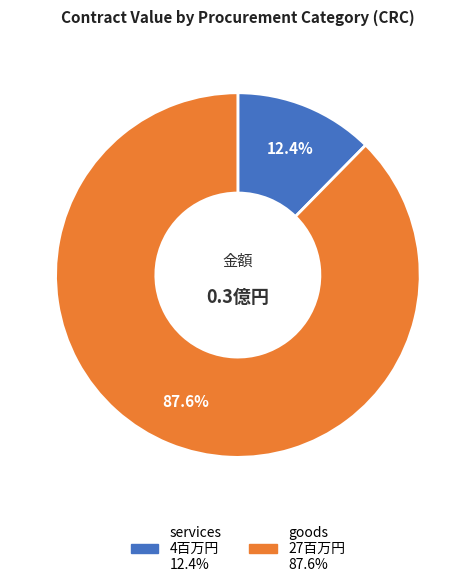

Is there any slice that represents more than half of the pie?

Yes